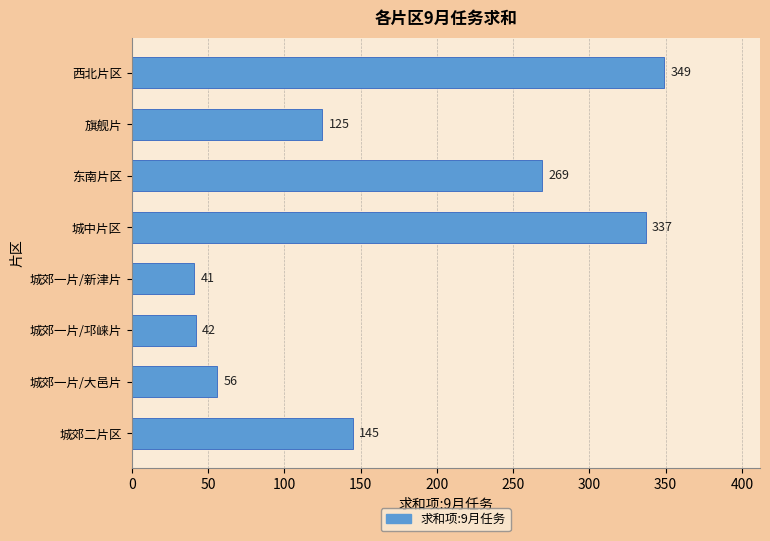

What is the sum of all values?

1364